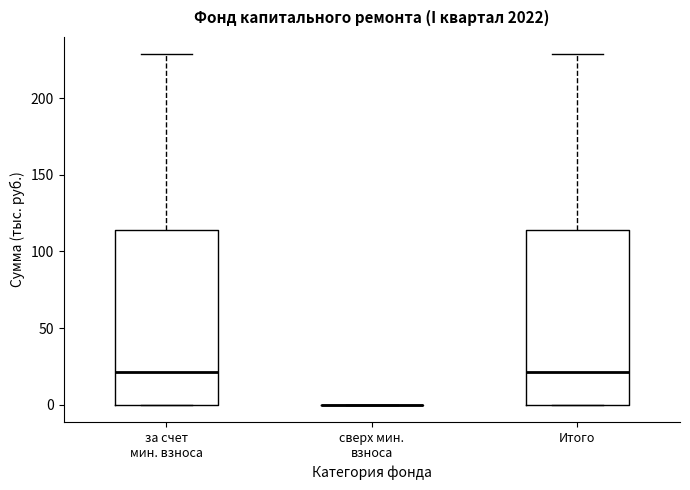

Reading left to right, transcribe this box plot: for each box, give where its median line is, the range the box spans, and where its two whiskers end, as read against the y-axis. The values are not printed on the chart, so give them approximately, as read against the axis.

за счет мин. взноса: median 20, box 0 to 115, whiskers 0 to 230
сверх мин. взноса: box collapsed to a line at 0, whiskers 0 to 0
Итого: median 20, box 0 to 115, whiskers 0 to 230